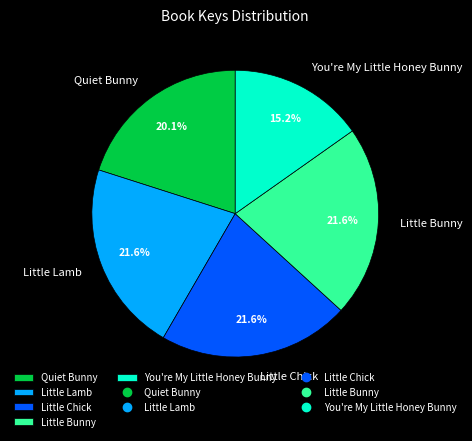

Approximately how many times larger is the value at Little Bunny compared to You're My Little Honey Bunny?

1.4